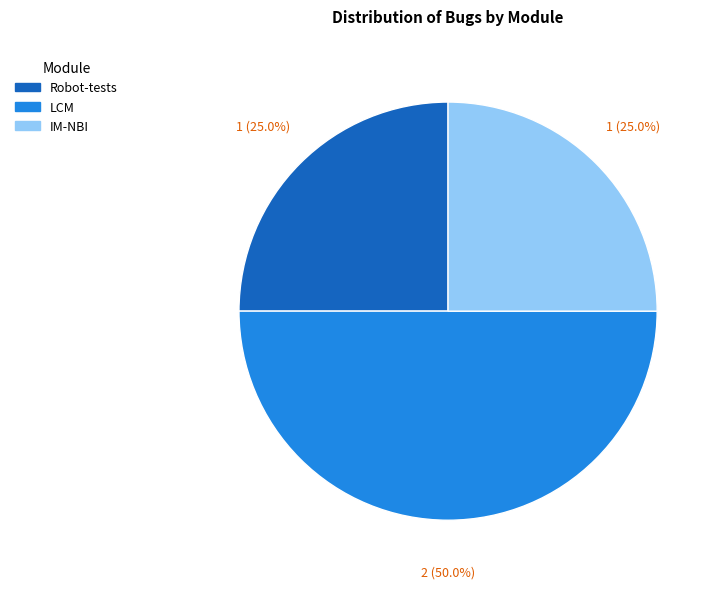

Between LCM and Robot-tests, which is larger?

LCM